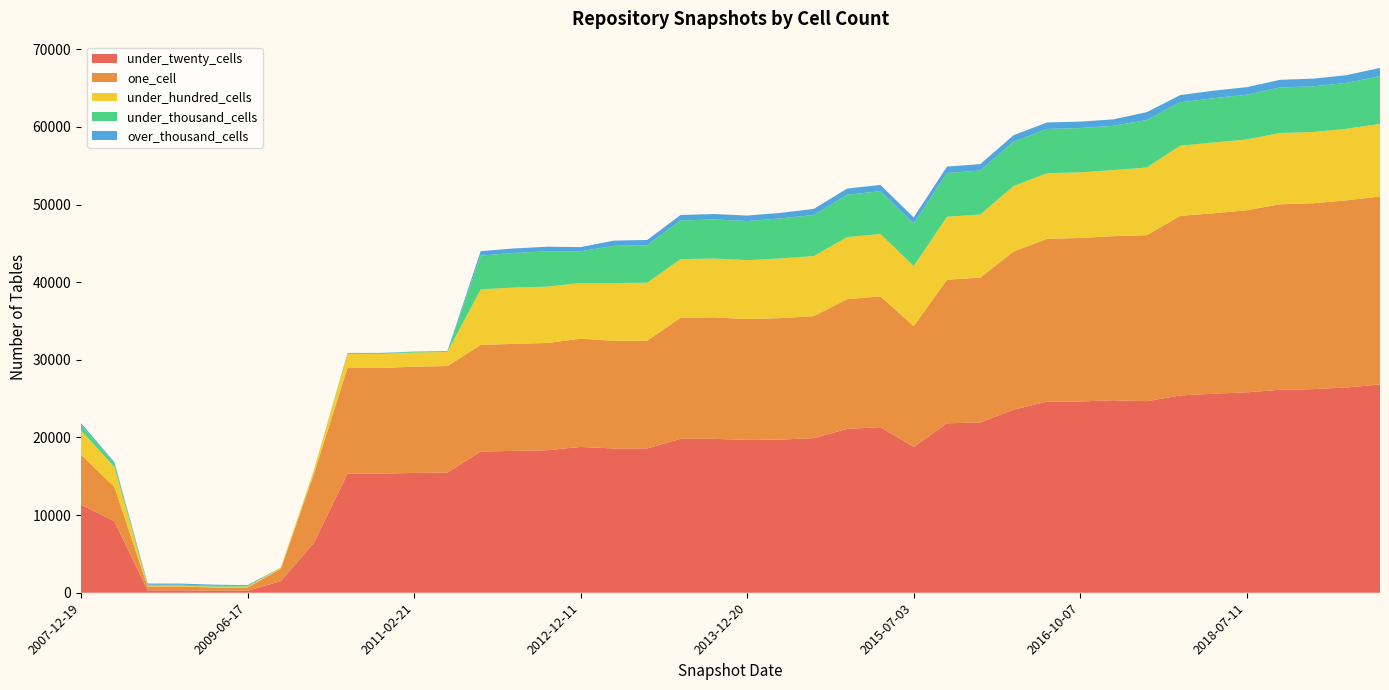

Reading right to left, list all the values displayed in this chart.

under_twenty_cells: 26826	26441	26226	26141	25814	25634	25410	24674	24791	24639	24606	23592	21936	21825	18793	21325	21102	19913	19730	19683	19828	19825	18595	18581	18779	18361	18269	18192	15473	15431	15342	15340	6471	1497	257	261	315	313	9214	11341
one_cell: 24215	24106	23940	23896	23449	23246	23126	21377	21138	21053	20977	20365	18654	18491	15552	16846	16703	15713	15638	15571	15642	15592	13874	13864	13946	13805	13794	13717	13725	13689	13605	13603	8946	1596	415	404	486	492	4418	6435
under_hundred_cells: 9345	9212	9178	9176	9117	9108	9041	8715	8504	8449	8449	8424	8122	8111	7730	8034	7996	7737	7681	7580	7576	7546	7461	7440	7166	7260	7246	7166	1815	1815	1811	1811	474	134	129	117	117	103	2585	3127
under_thousand_cells: 6151	5908	5881	5865	5762	5707	5591	6118	5712	5706	5706	5720	5667	5636	5464	5519	5462	5298	5160	5040	5031	4990	4827	4798	4087	4545	4457	4349	95	95	97	97	18	16	83	119	119	120	422	743
over_thousand_cells: 1060	998	991	987	976	968	924	1017	831	830	830	831	831	826	805	801	792	775	721	705	703	698	681	670	543	596	579	569	35	35	35	35	0	0	97	140	140	159	194	199